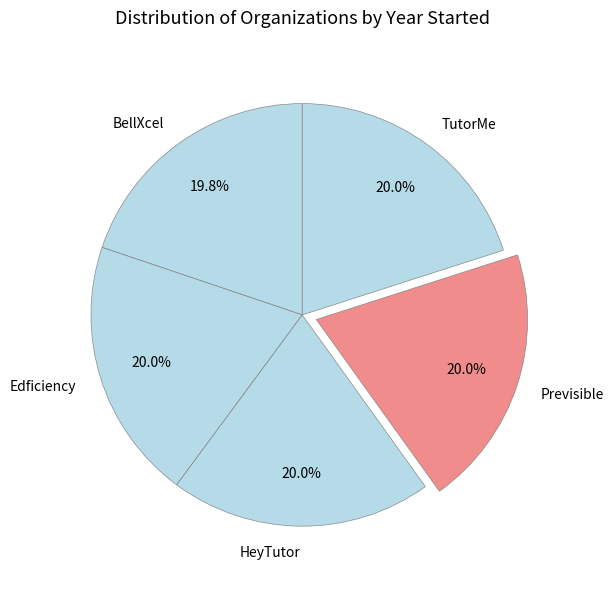

What is the ratio of the value at BellXcel to the value at TutorMe?

1.0